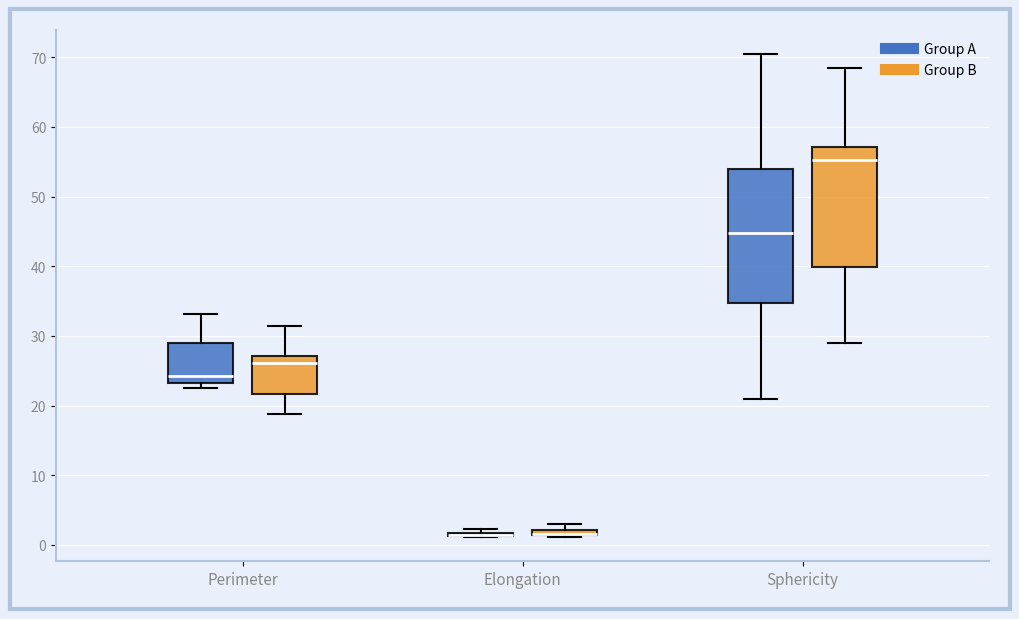

Which box is the tallest, from its lower edge to its upper edge?

Sphericity (Group A)